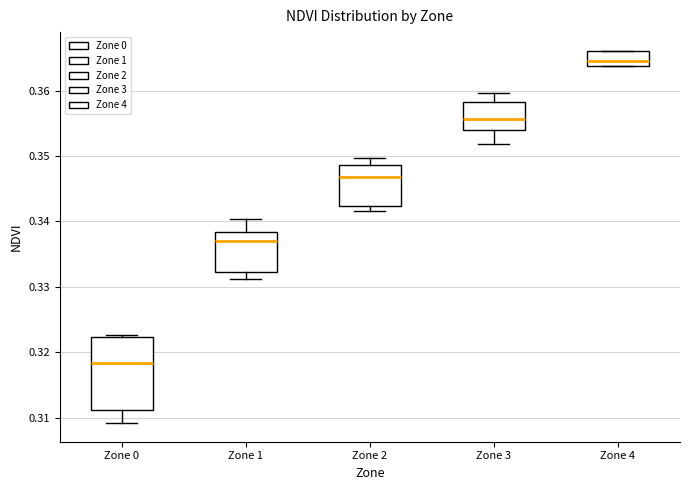

Reading left to right, transcribe this box plot: for each box, give where its median line is, the range the box spans, and where its two whiskers end, as read against the y-axis. The values are not printed on the chart, so give them approximately, as read against the axis.

Zone 0: median 0.318, box 0.311 to 0.322, whiskers 0.309 to 0.323
Zone 1: median 0.337, box 0.332 to 0.338, whiskers 0.331 to 0.340
Zone 2: median 0.347, box 0.342 to 0.349, whiskers 0.342 (just below the box's lower edge) to 0.350
Zone 3: median 0.356, box 0.354 to 0.358, whiskers 0.352 to 0.360
Zone 4: median 0.365, box 0.364 to 0.366, whiskers 0.364 to 0.366